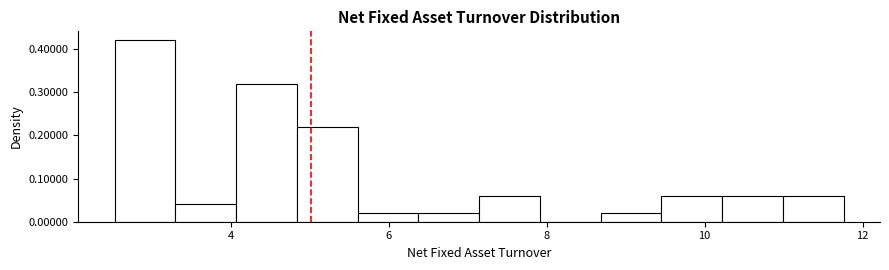

Around what value on the x-axis is the tallest bar? Give the approximate position of its centre, as read against the axis.

3.0